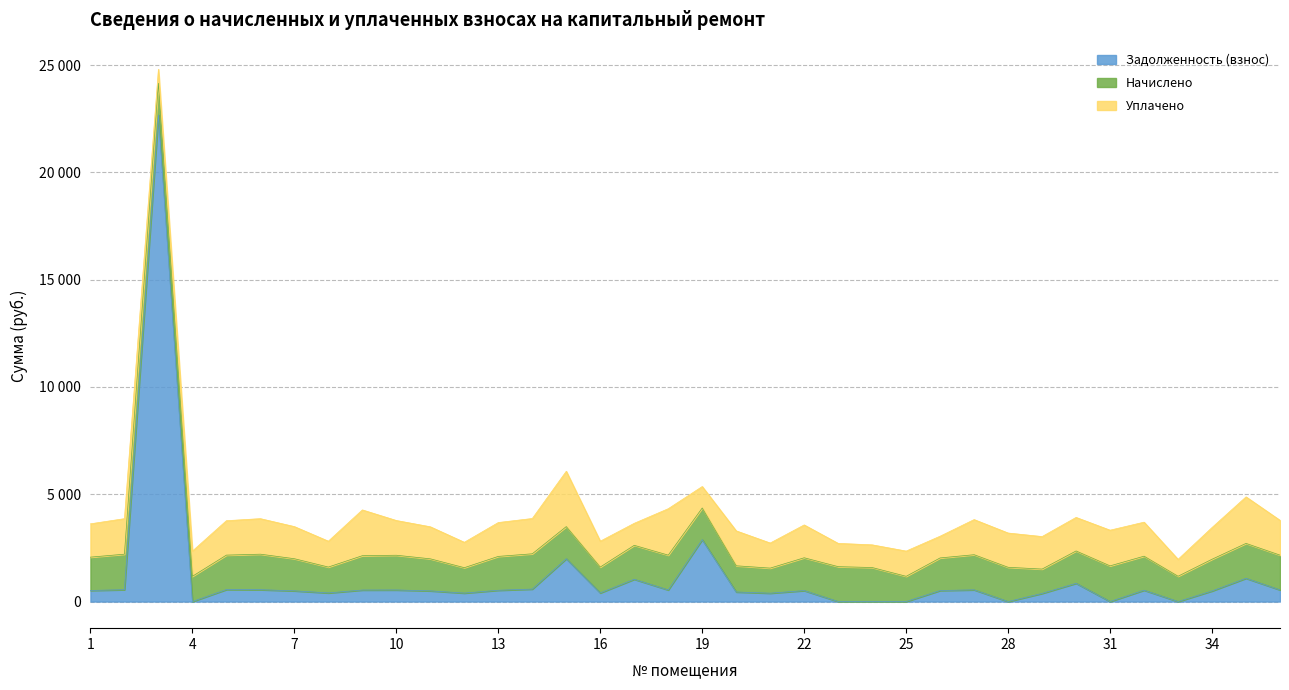

Reading left to right, list all the values displayed in this chart.

Задолженность (взнос): 517.4	551.8	22667.1	0.0	559.9	551.8	499.0	401.9	536.4	539.5	497.8	394.5	526.0	581.1	1995.9	401.9	1038.6	540.8	2884.7	446.2	389.6	510.0	0.0	0.0	0.0	514.0	545.7	0.0	378.5	849.5	0.0	528.5	0.0	492.8	1084.0	541.2
Начислено: 1552.2	1655.5	1482.2	1176.2	1603.9	1655.5	1496.9	1205.6	1600.2	1618.6	1493.2	1183.5	1578.0	1644.4	1496.9	1205.6	1581.7	1622.3	1474.8	1220.4	1168.8	1530.1	1626.0	1585.4	1176.2	1519.0	1637.0	1596.5	1135.6	1508.0	1662.8	1585.4	1179.8	1478.5	1626.0	1622.3
Уплачено: 1552.2	1655.5	652.0	1176.2	1603.9	1655.5	1496.9	1205.6	2133.6	1618.6	1493.2	1183.5	1578.0	1644.4	2578.6	1205.6	1025.9	2163.0	1000.4	1627.2	1168.8	1530.1	1084.0	1056.9	1176.2	1012.7	1637.0	1596.5	1514.1	1563.3	1662.8	1585.4	786.6	1478.5	2168.0	1622.3